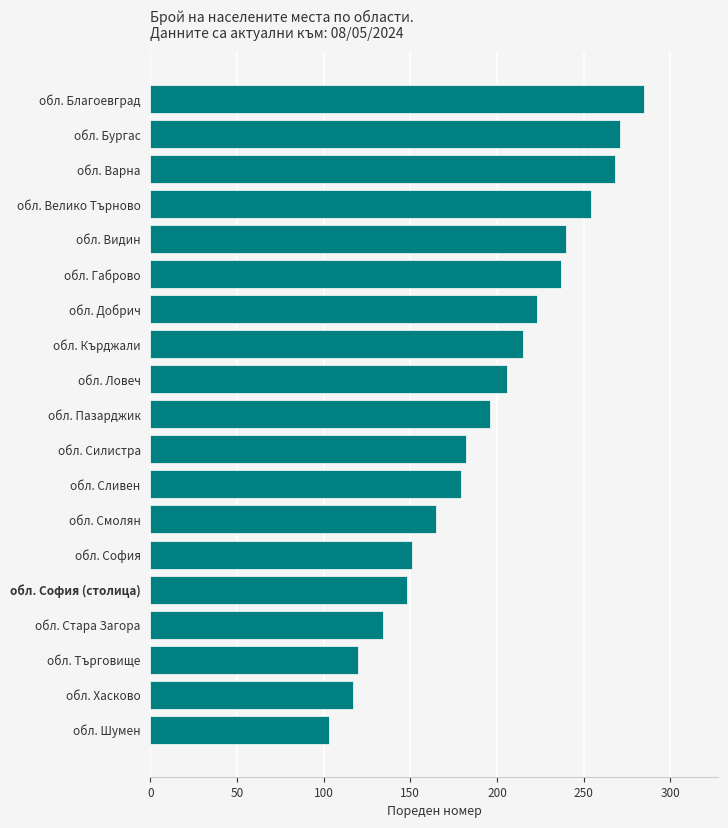

Reading top to bottom, list all the values displayed in this chart.

285	271	268	254	240	237	223	215	206	196	182	179	165	151	148	134	120	117	103